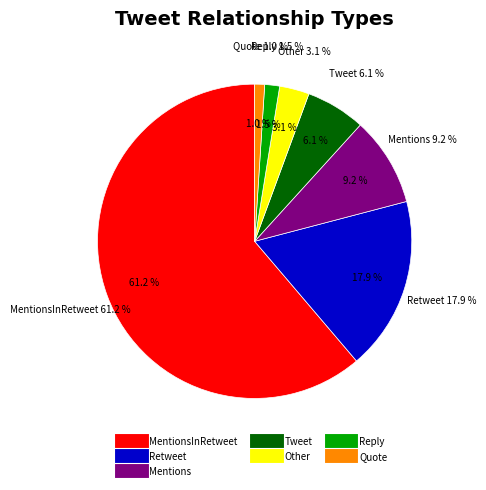

Which category has the biggest portion of the pie?

MentionsInRetweet